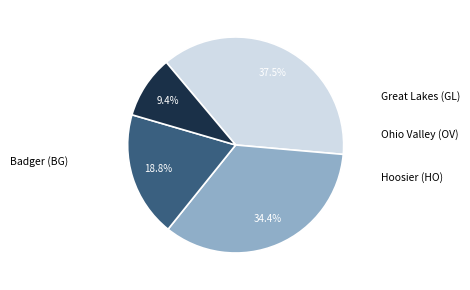

To the nearest percent, what is the difference between the Hoosier (HO) and Badger (BG) slice percentages?

9%